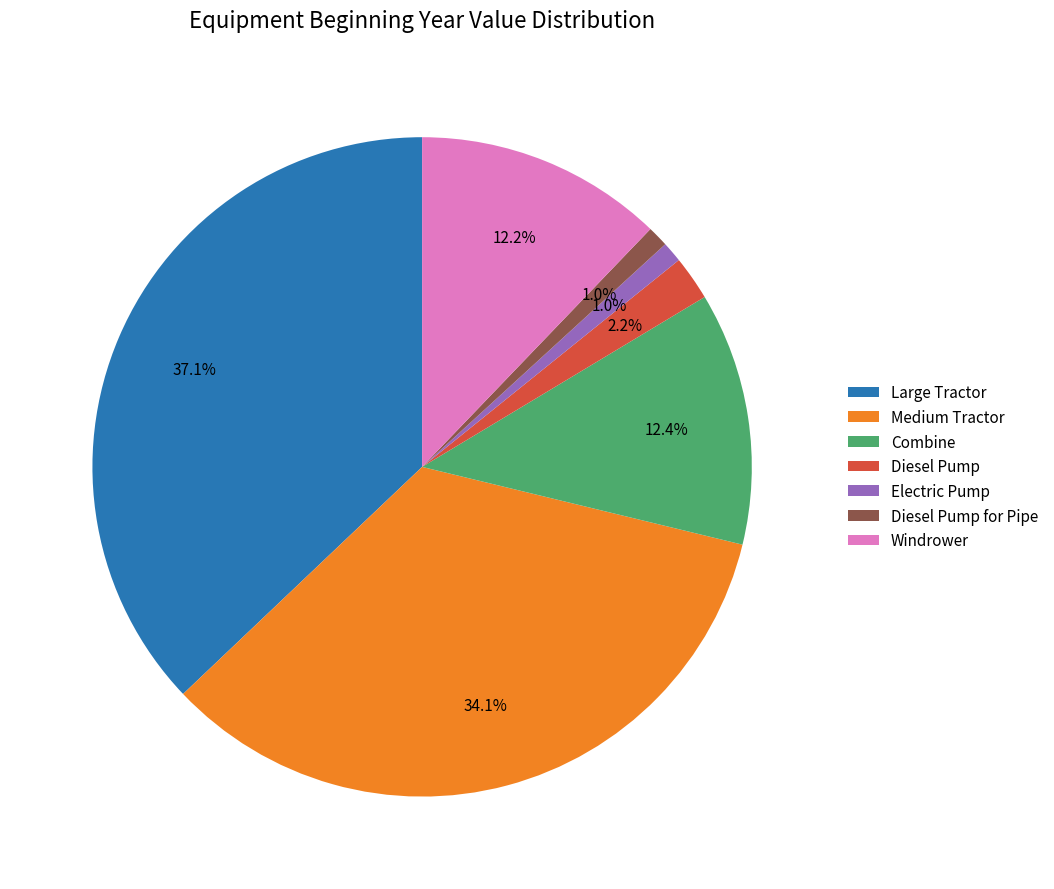

How many slices are in this pie chart?

7